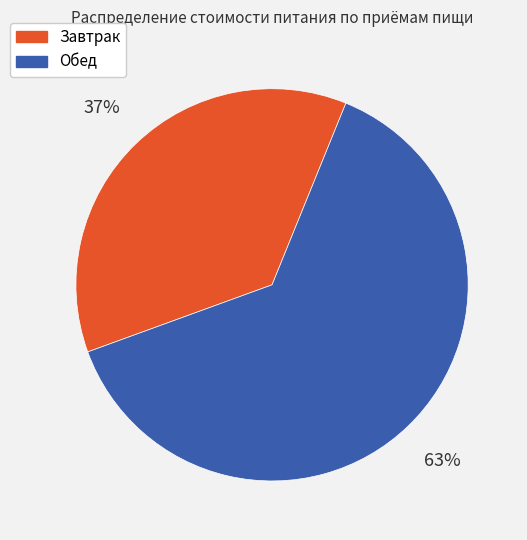

To the nearest percent, what percentage of the pie is Завтрак?

37%